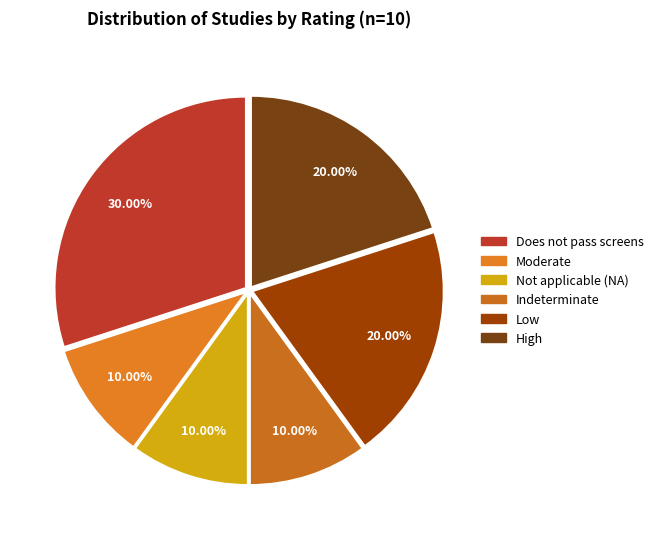

How many segments does this pie chart have?

6